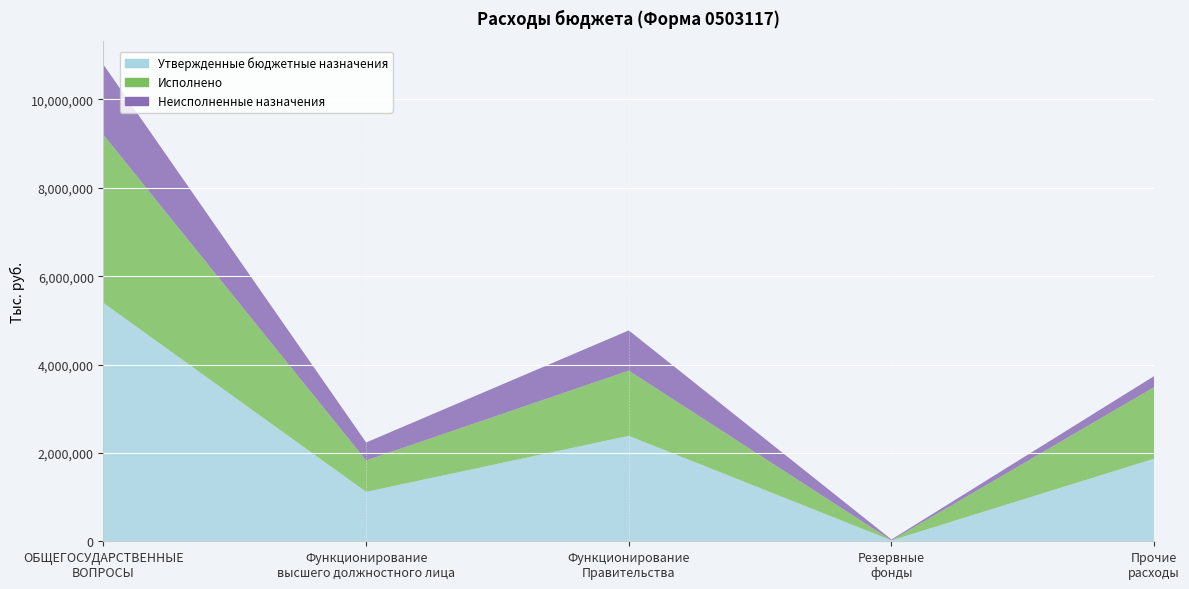

Reading right to left, extract all data points from this chart.

Утвержденные бюджетные назначения: 1869446.0	20000.0	2386400.0	1118000.0	5393846.0
Исполнено: 1617955.9	0.0	1475321.8	711114.0	3804391.7
Неисполненные назначения: 251490.1	20000.0	911078.2	406886.0	1589454.3